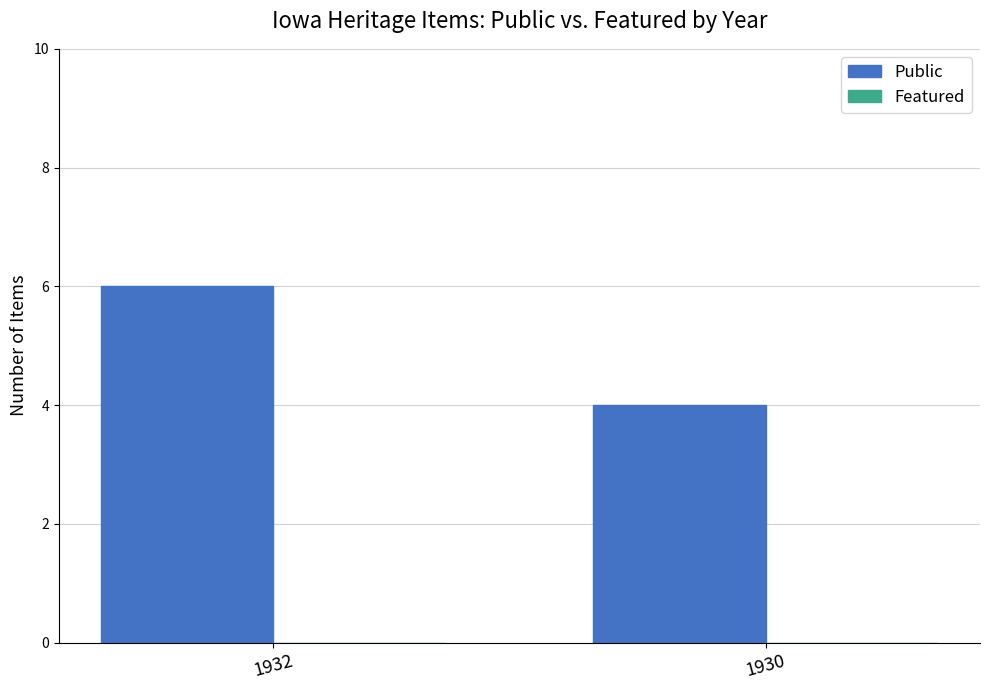

What is the sum of the values at 1932 and 1930?

10